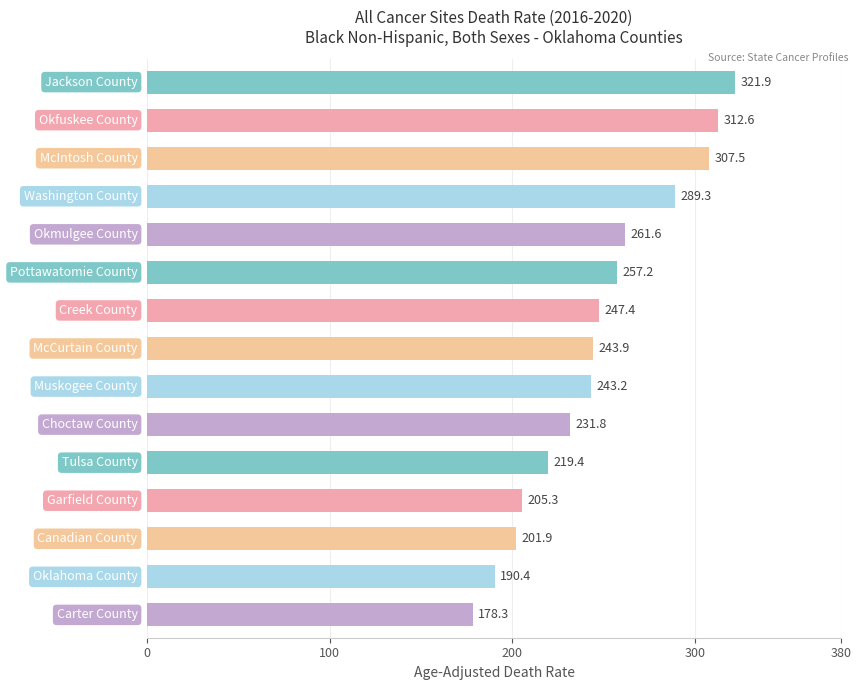

How many data points does each series have?

15